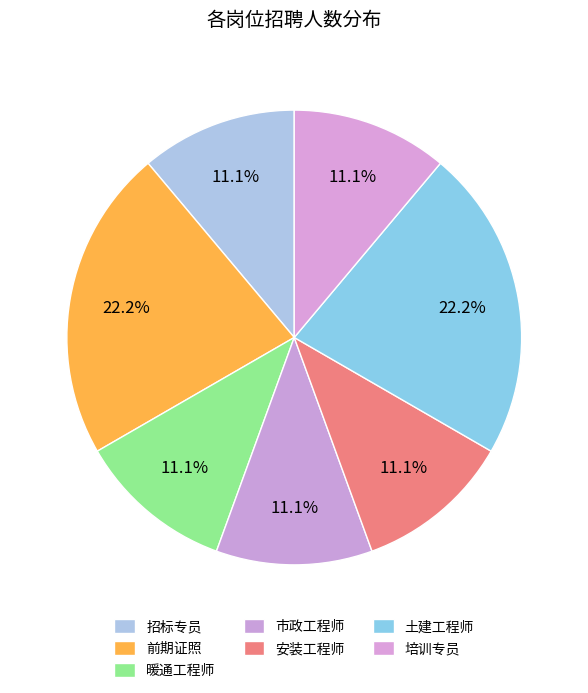

How many segments does this pie chart have?

7